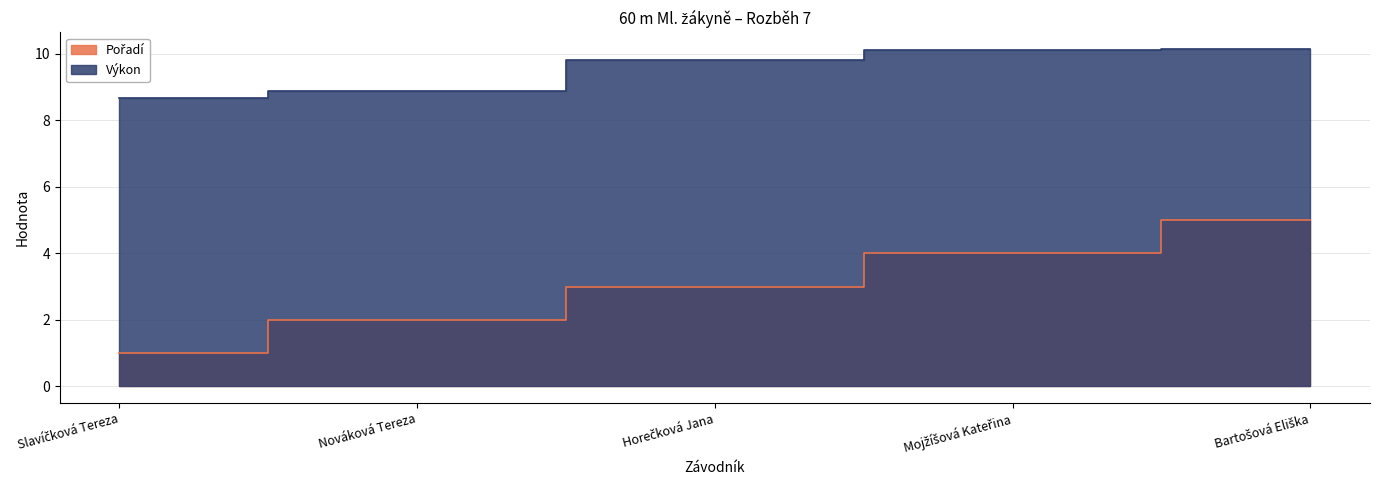

Is it true that Výkon equals 8.9 at Nováková Tereza?

True